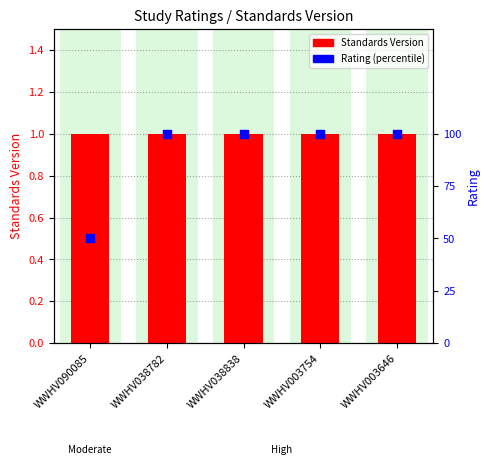

Which series reaches the maximum Y coordinate?

Rating (percentile)